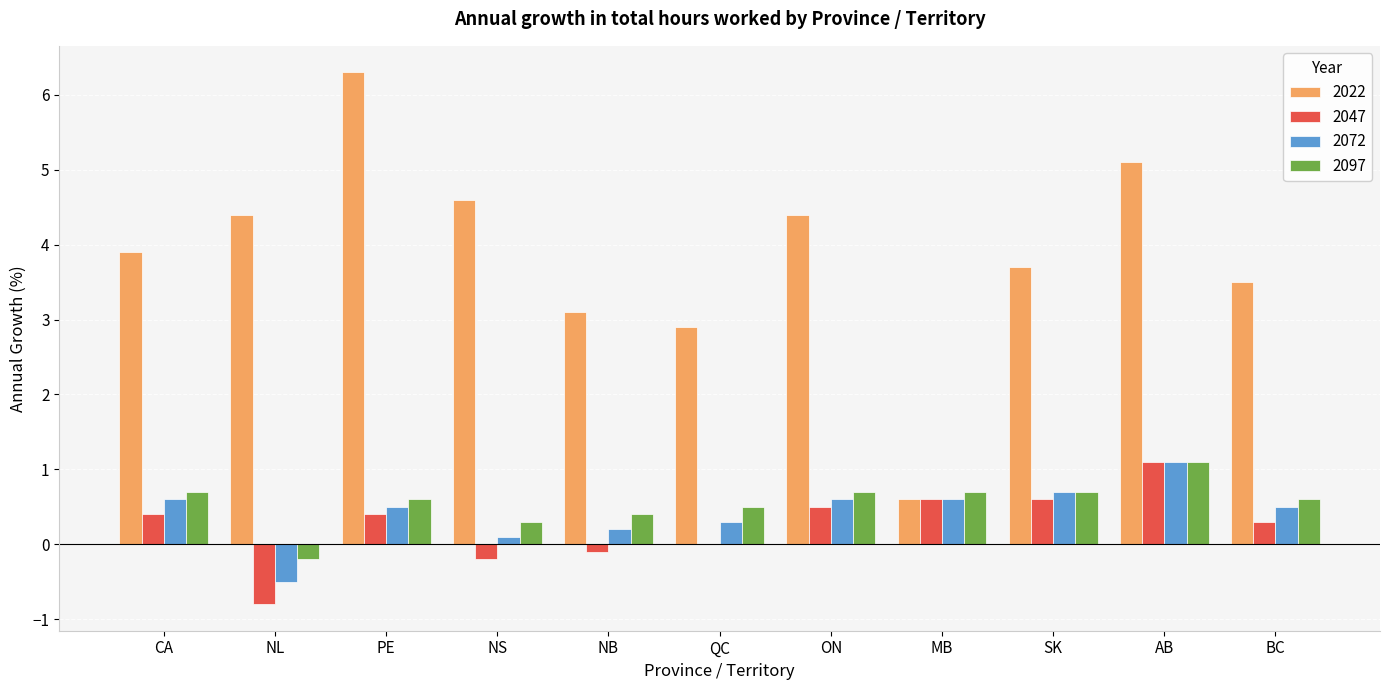

Between ON and BC, which series saw the biggest shift?

2022